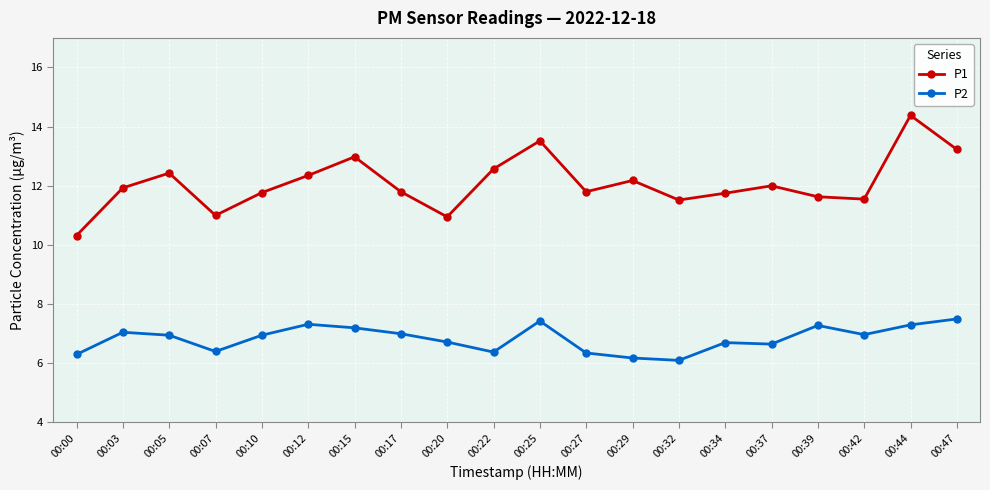

True or false: P1 and P2 cross at least once.

False